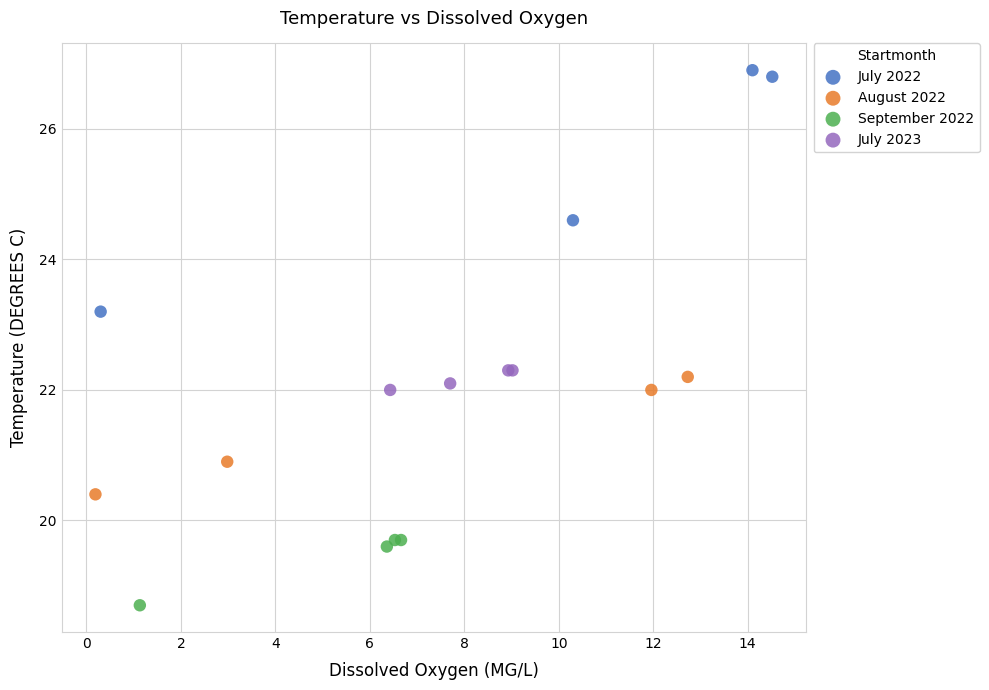

Which series contains the highest Y value?

July 2022